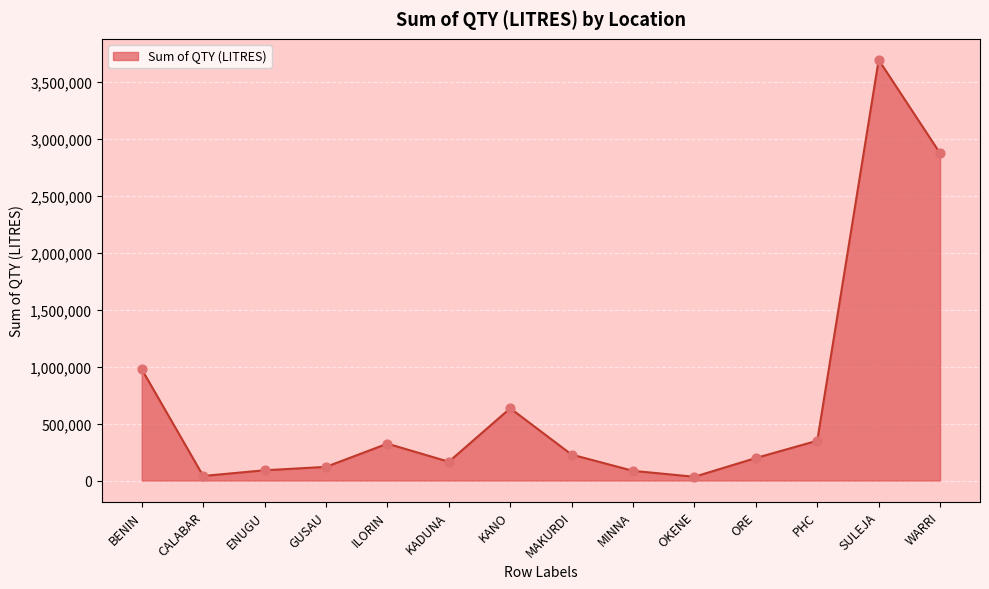

What is the change in value from ORE to SULEJA?

+3499000